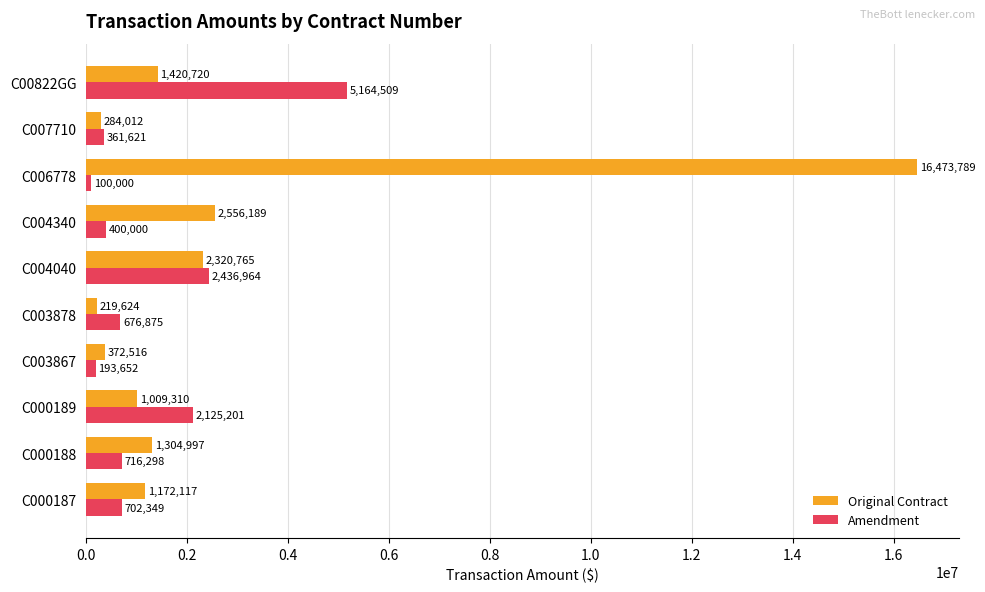

List the labels in order of Amendment value, smallest first.

C006778, C003867, C007710, C004340, C003878, C000187, C000188, C000189, C004040, C00822GG